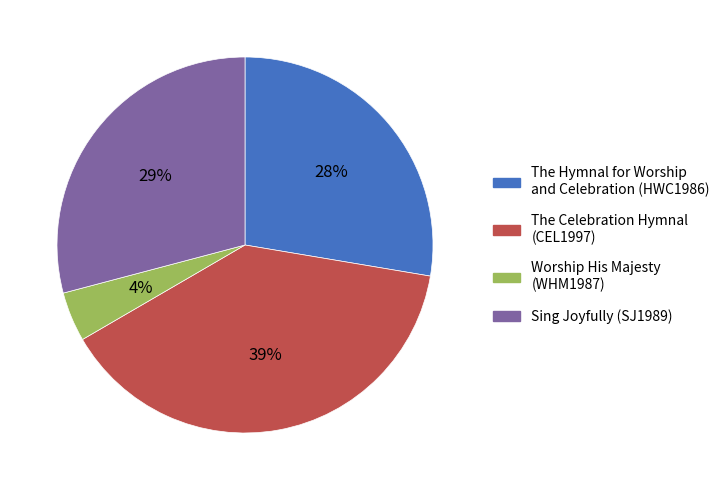

Count the number of slices in the pie.

4